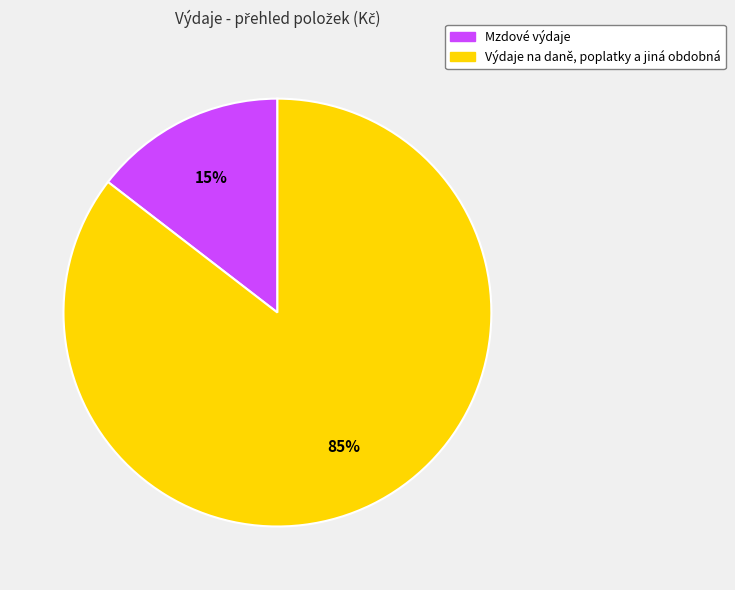

What is the largest slice in the pie chart?

Výdaje na daně, poplatky a jiná obdobná